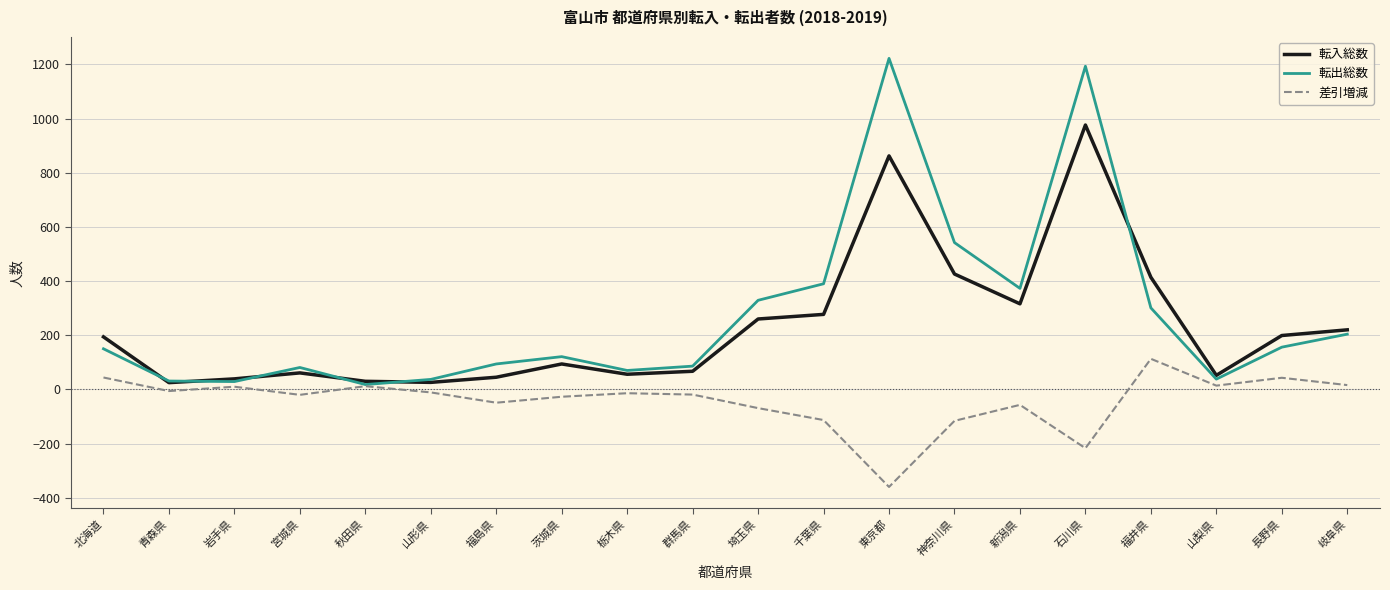

The value of 転入総数 at 埼玉県 is 260. True or false?

True